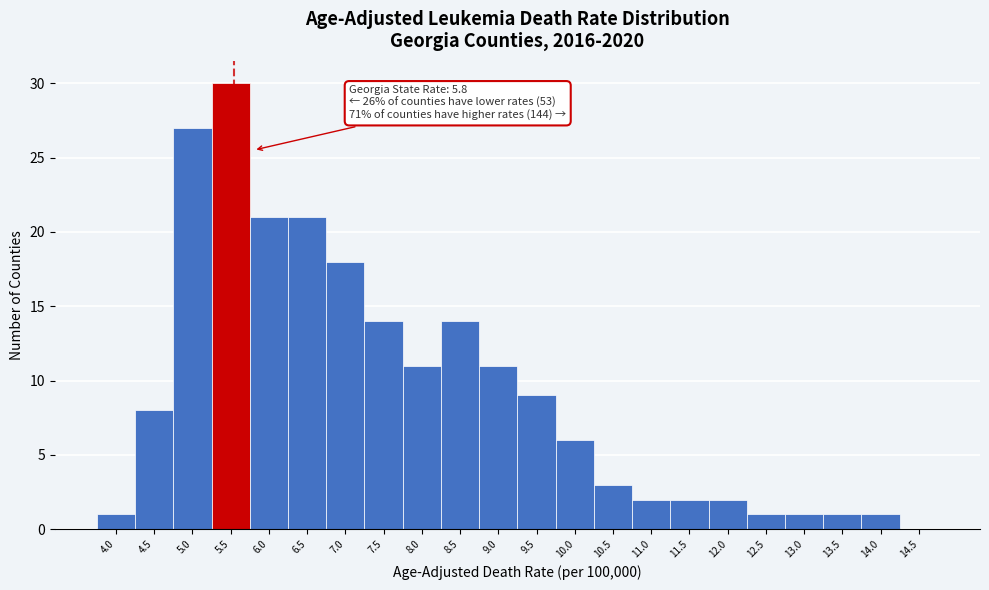

Reading right to left, extract all data points from this chart.

14.5=0	14.0=1	13.5=1	13.0=1	12.5=1	12.0=2	11.5=2	11.0=2	10.5=3	10.0=6	9.5=9	9.0=11	8.5=14	8.0=11	7.5=14	7.0=18	6.5=21	6.0=21	5.5=30	5.0=27	4.5=8	4.0=1